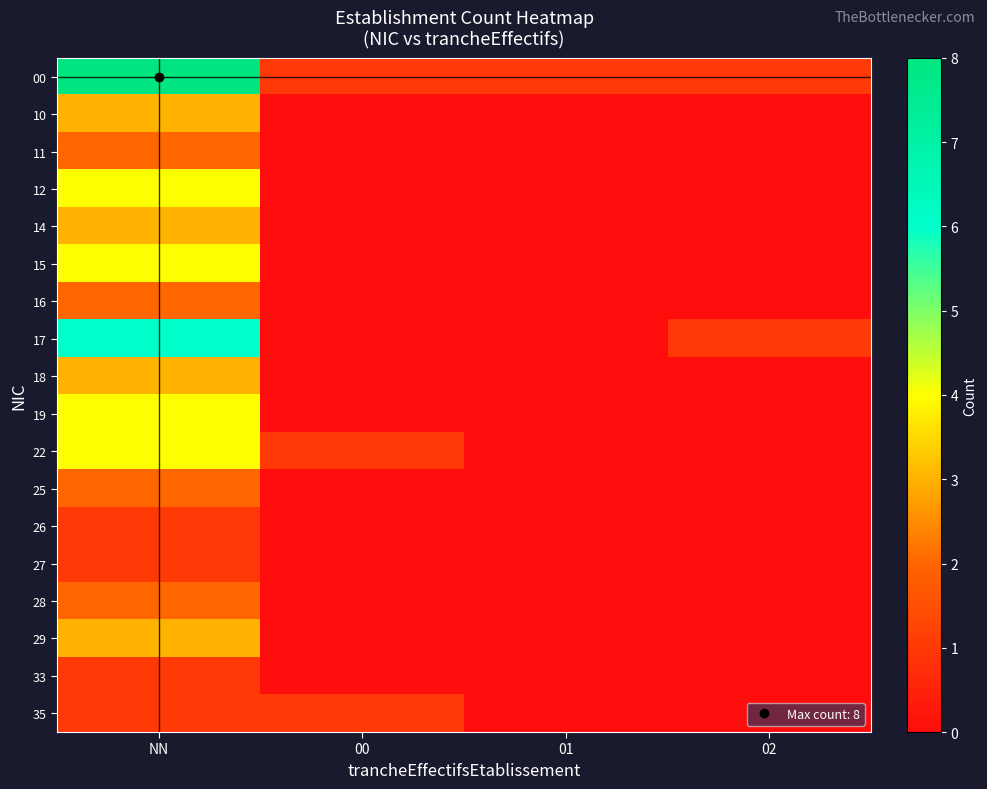

Reading right to left, transcribe all the data shown in this chart.

00: 02=1	01=1	00=1	NN=8
10: 02=0	01=0	00=0	NN=3
11: 02=0	01=0	00=0	NN=2
12: 02=0	01=0	00=0	NN=4
14: 02=0	01=0	00=0	NN=3
15: 02=0	01=0	00=0	NN=4
16: 02=0	01=0	00=0	NN=2
17: 02=1	01=0	00=0	NN=6
18: 02=0	01=0	00=0	NN=3
19: 02=0	01=0	00=0	NN=4
22: 02=0	01=0	00=1	NN=4
25: 02=0	01=0	00=0	NN=2
26: 02=0	01=0	00=0	NN=1
27: 02=0	01=0	00=0	NN=1
28: 02=0	01=0	00=0	NN=2
29: 02=0	01=0	00=0	NN=3
33: 02=0	01=0	00=0	NN=1
35: 02=0	01=0	00=1	NN=1